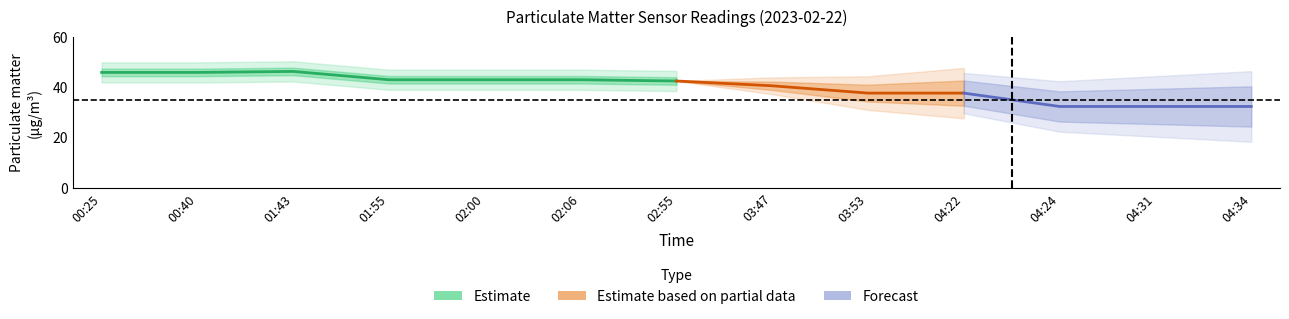

What is the value of the 3rd point from the left?

46.2